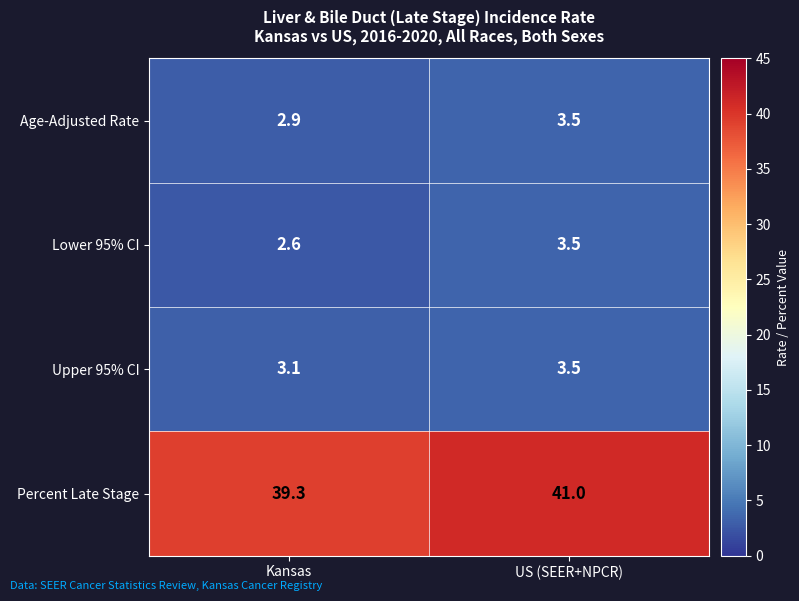

What is the sum of the Upper 95% CI values at US (SEER+NPCR) and Kansas?

6.6